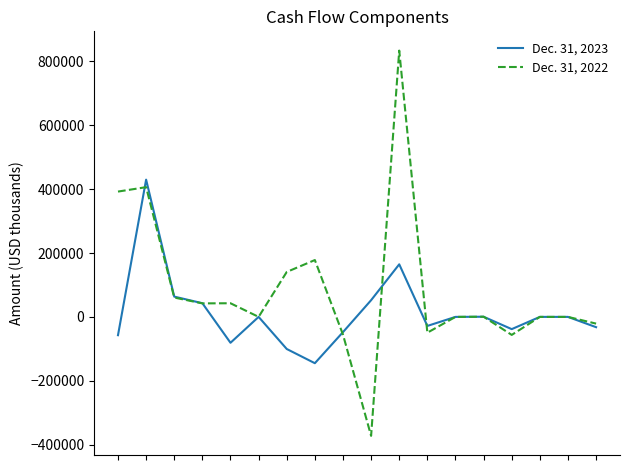

What is the average value of the Dec. 31, 2022 series?

85707